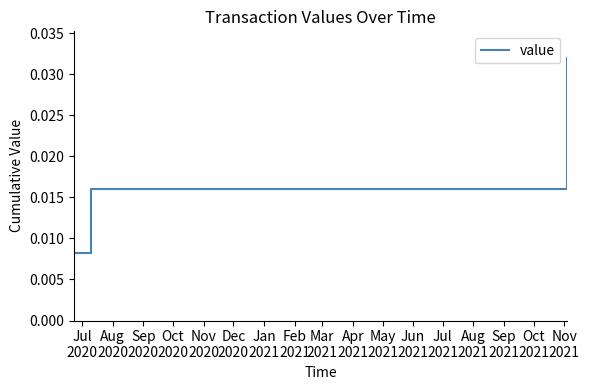

Does the chart have visible grid lines?

No